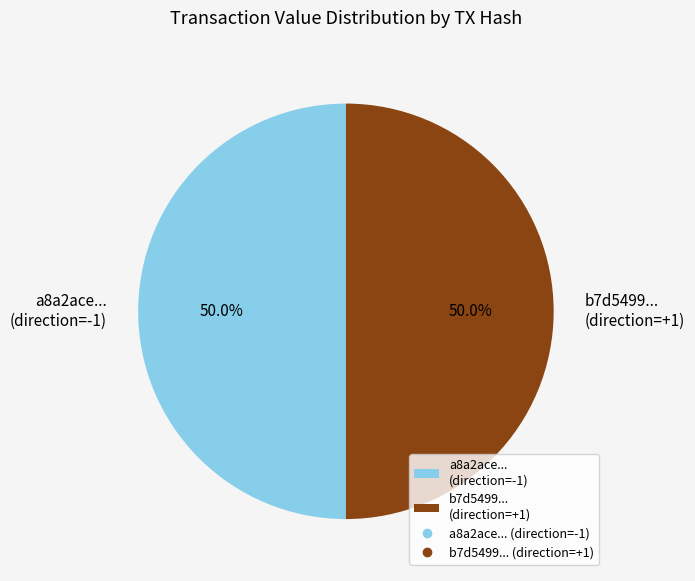

What is the ratio of the value at b7d5499... (direction=+1) to the value at a8a2ace... (direction=-1)?

1.0